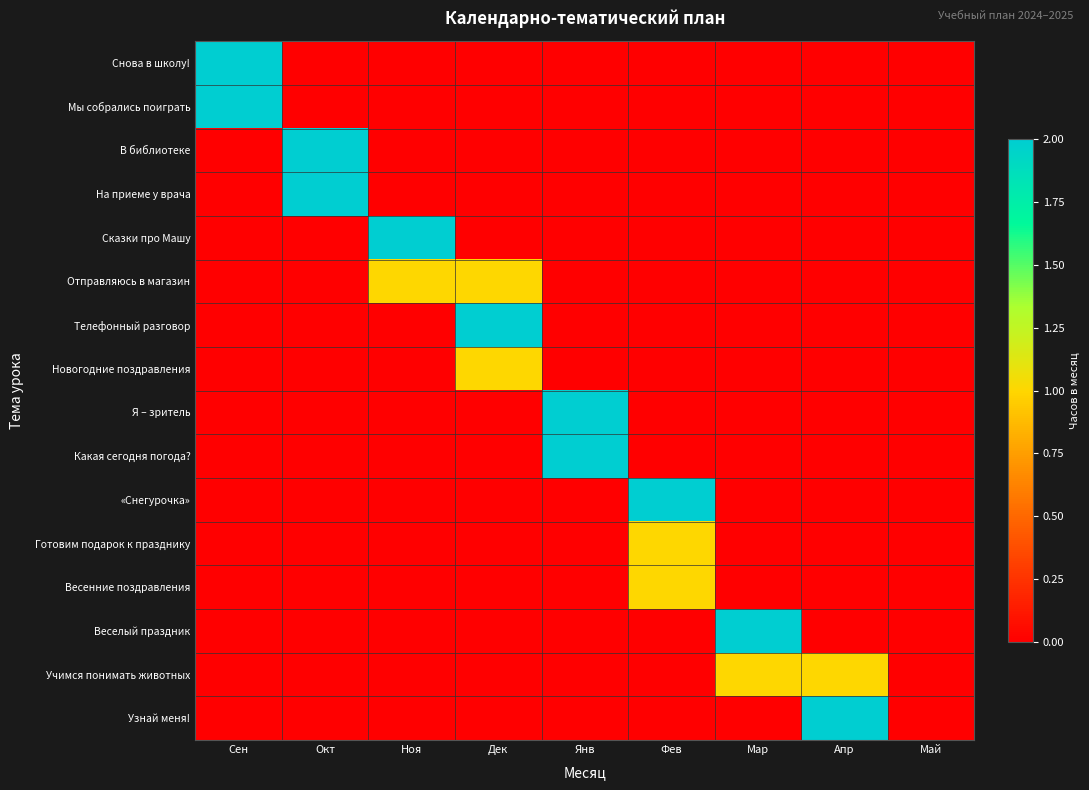

What is the greatest value displayed?

3